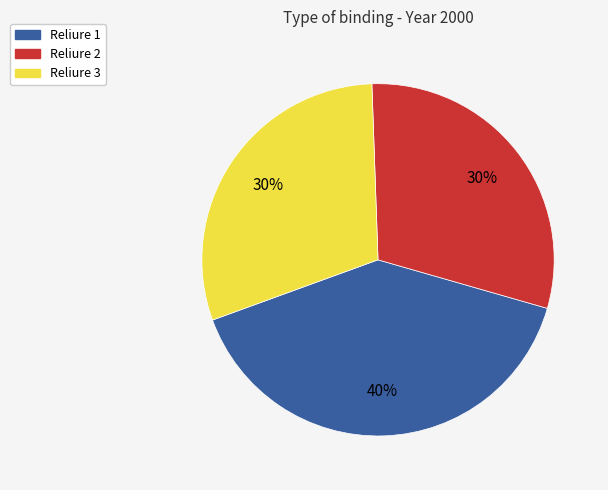

Is there a majority slice in this chart?

No